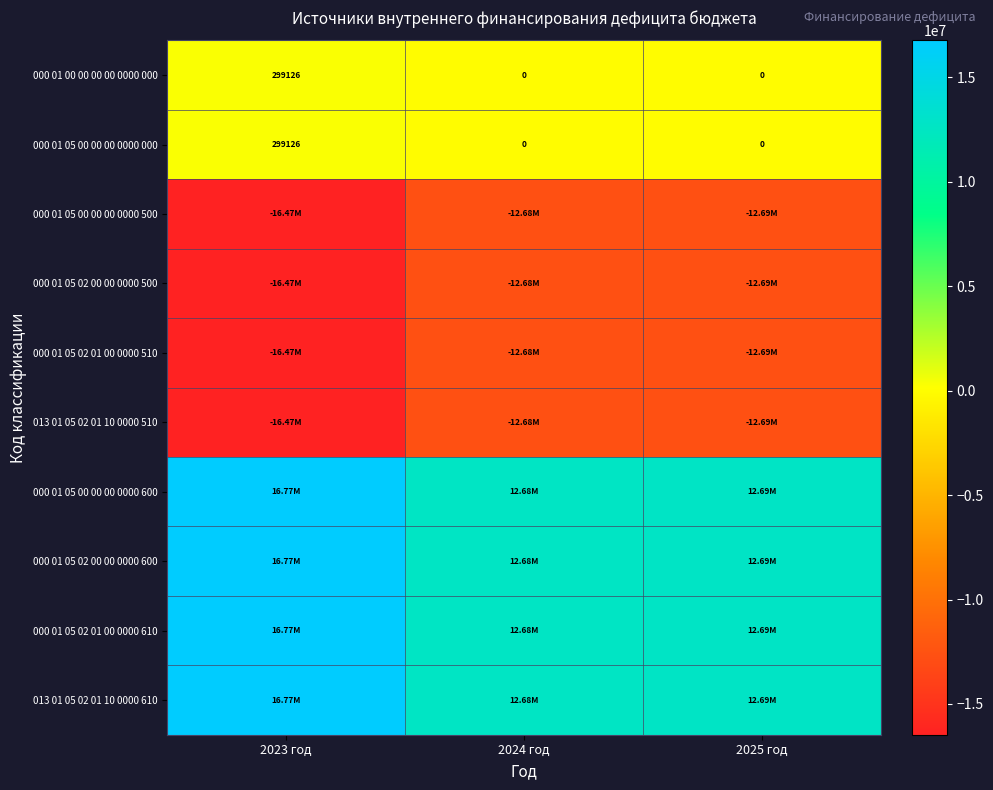

The value of 000 01 05 02 00 00 0000 500 at 2025 год is -12693041.1. True or false?

True